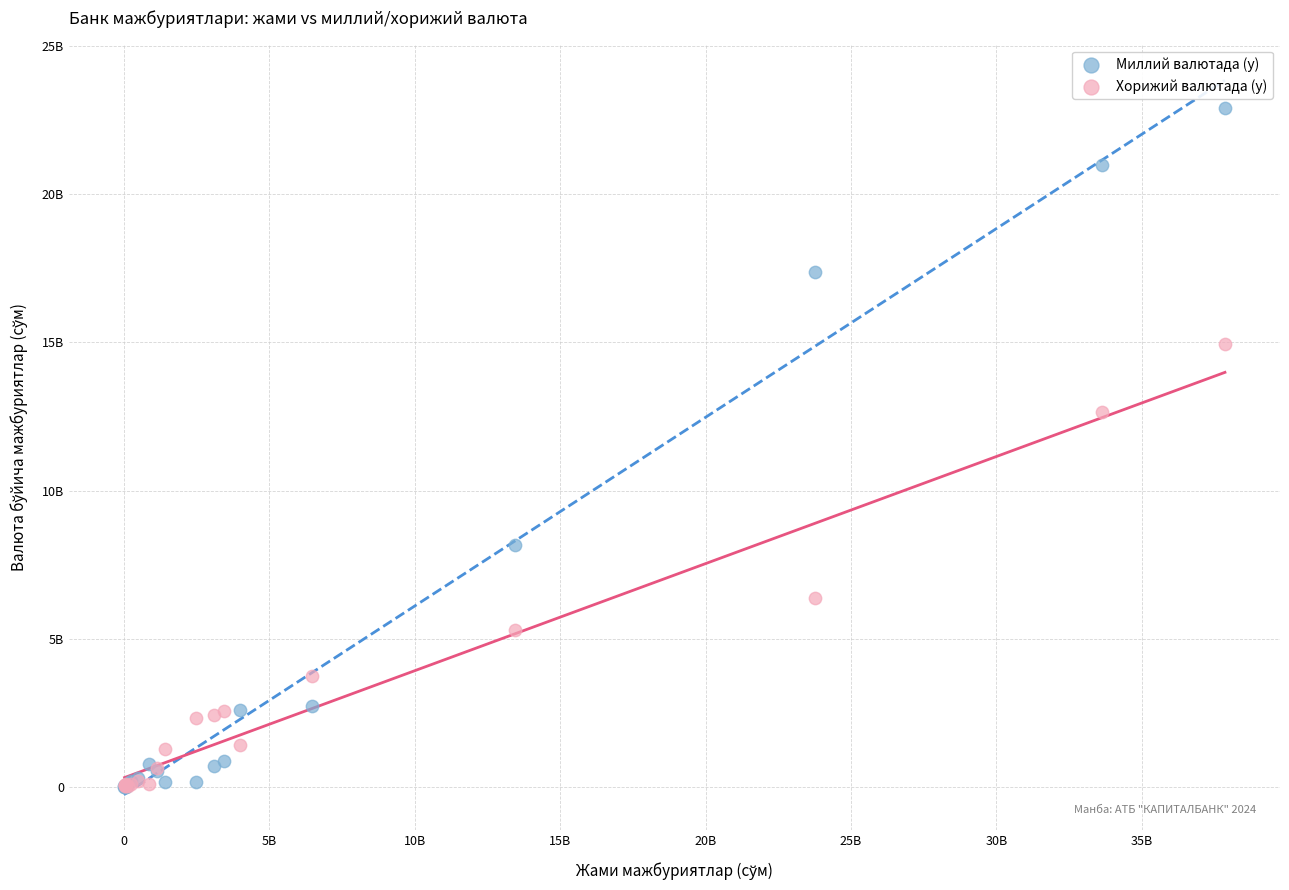

What are all the series names shown in the legend?

Миллий валютада (y), Хорижий валютада (y)